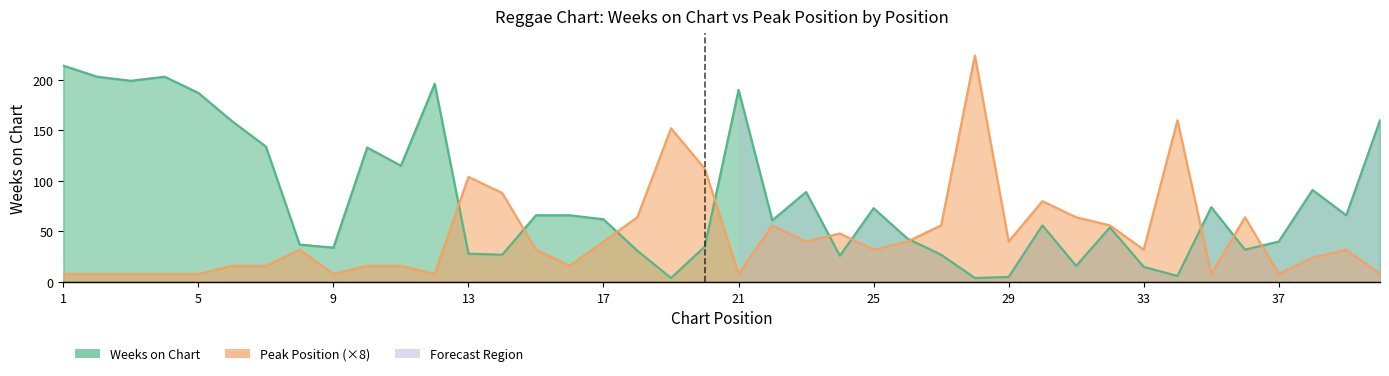

What is the smallest value displayed?

4